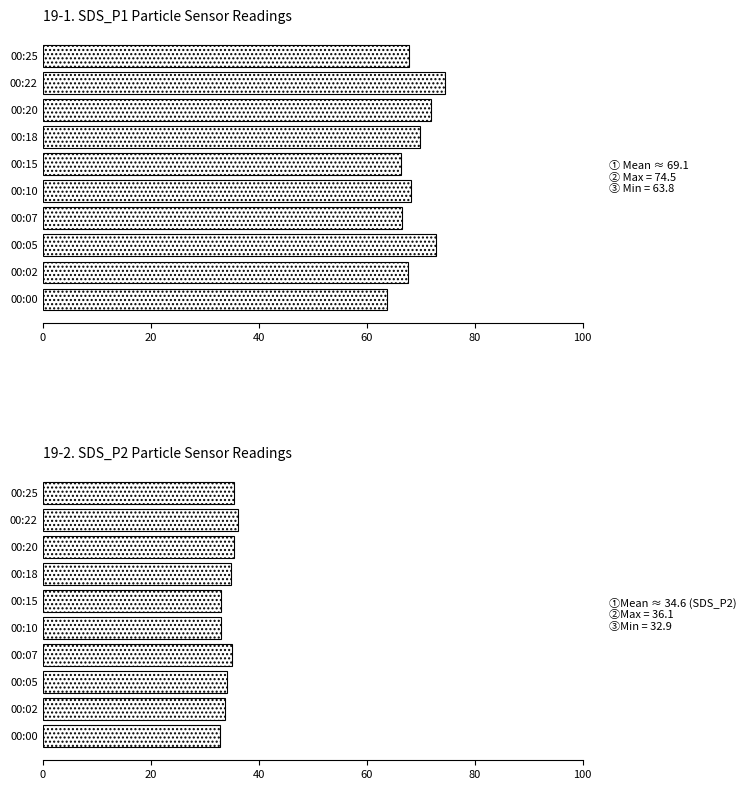

At 00:22, list the series in order from smallest to largest.

SDS_P2, SDS_P1